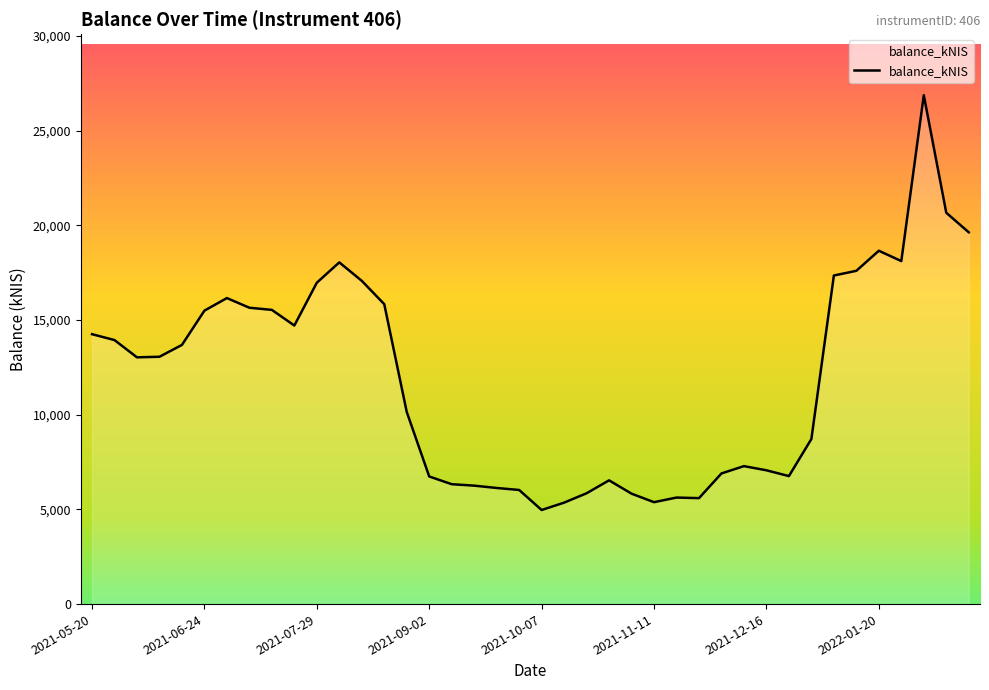

Does the chart display data point markers on the line(s)?

No